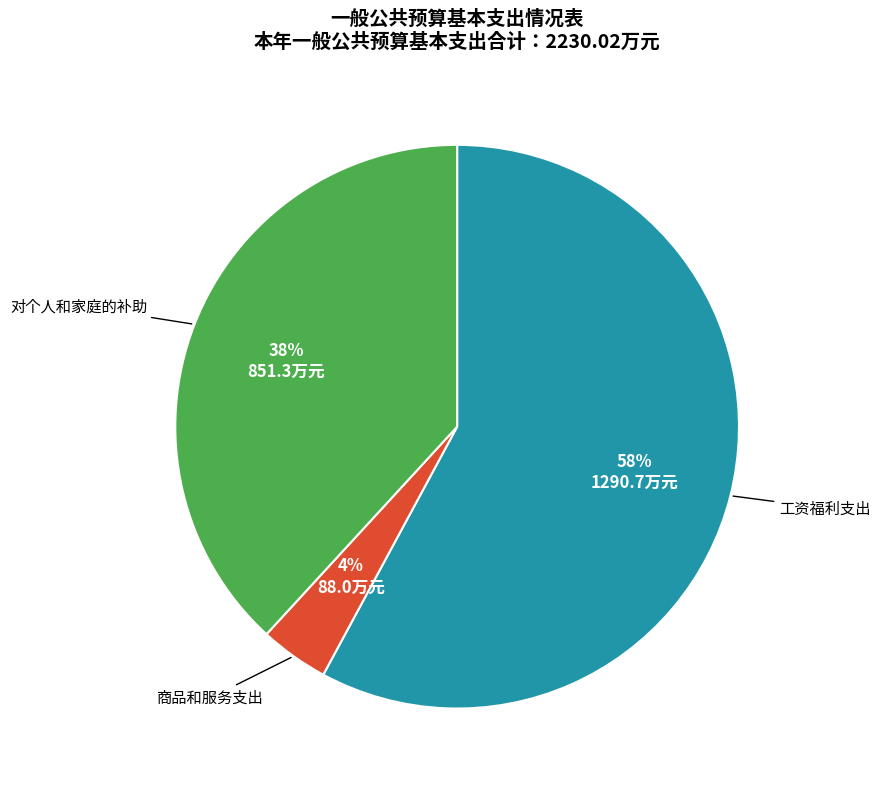

Is there a majority slice in this chart?

Yes